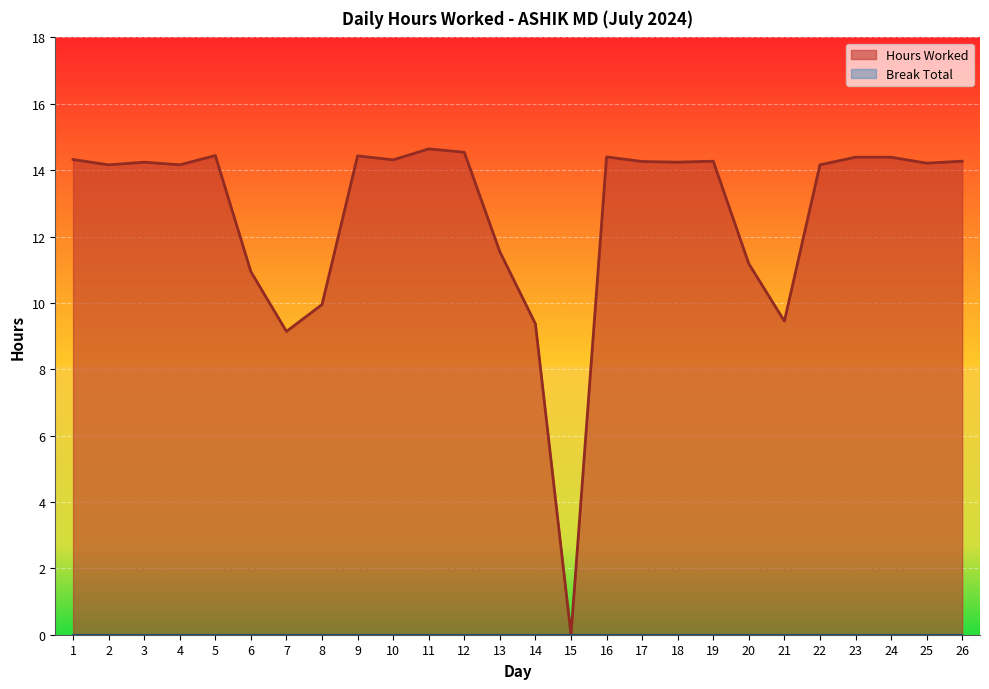

How many series are shown in this chart?

2